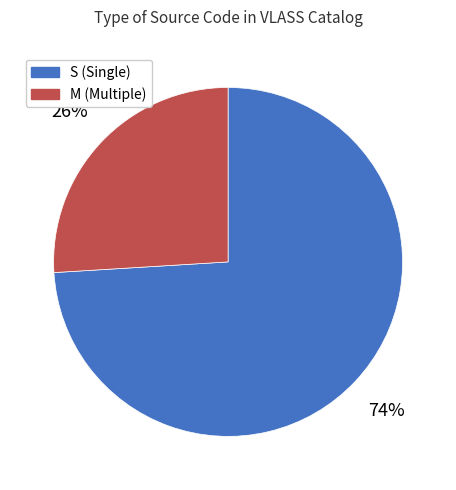

What is the ratio of the value at M to the value at S?

0.4